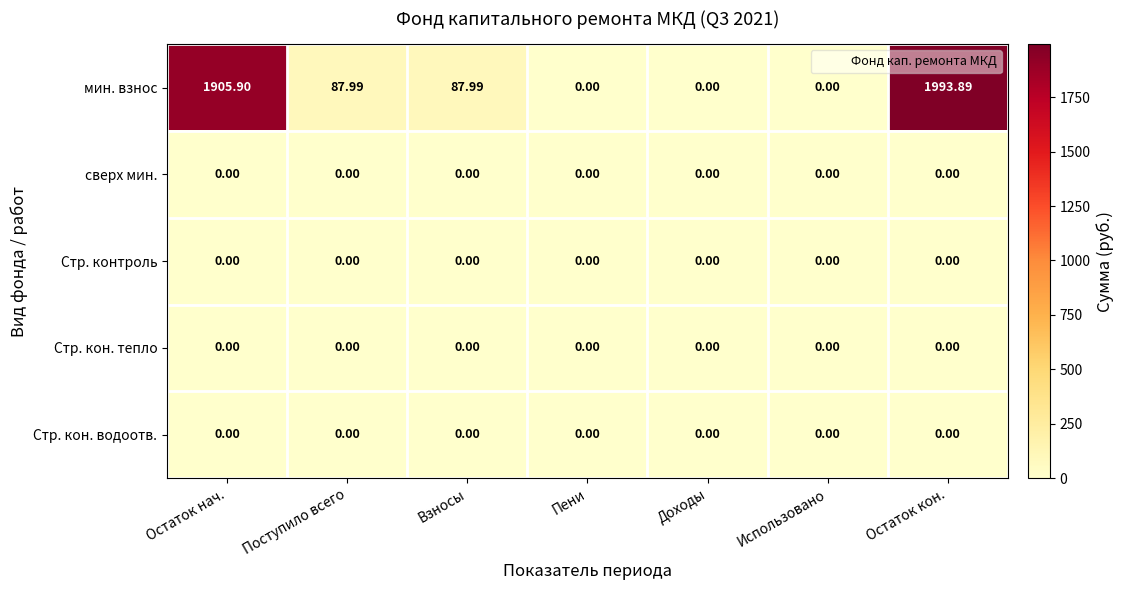

Which category has the highest value in the мин. взнос series?

Остаток кон.